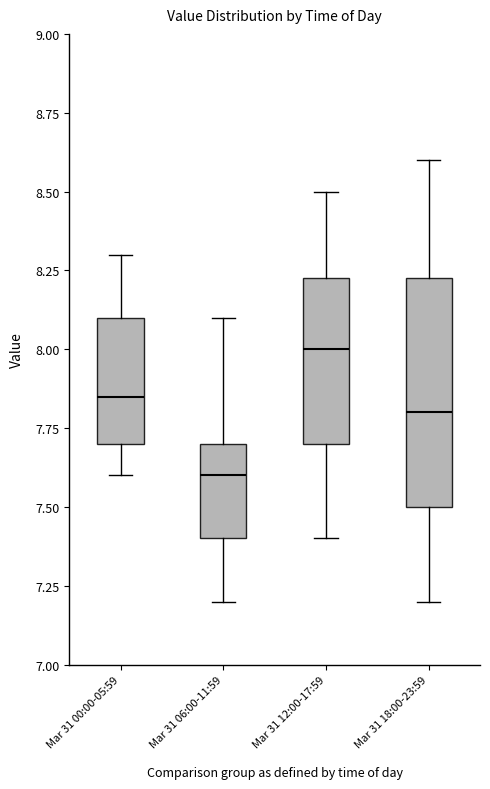

Which box has the highest median line?

Mar 31 12:00-17:59